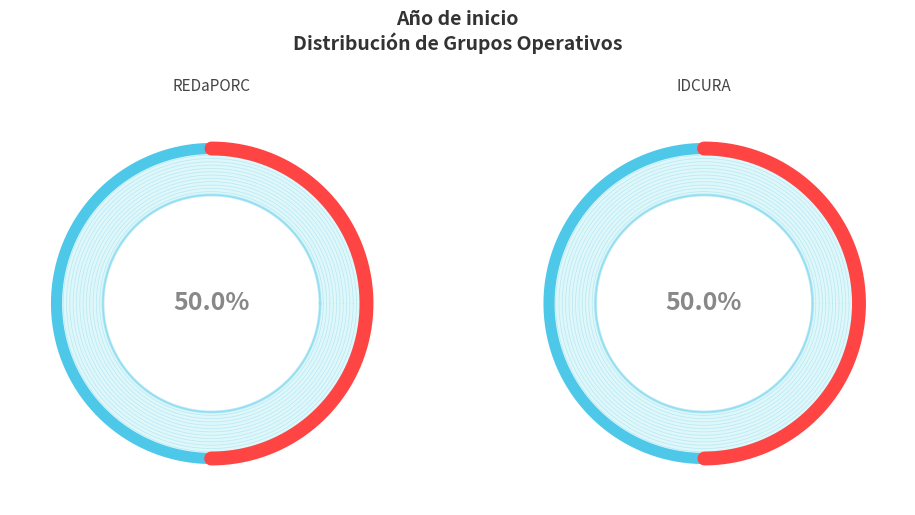

Do REDaPORC and IDCURA together represent more than half of the pie?

Yes